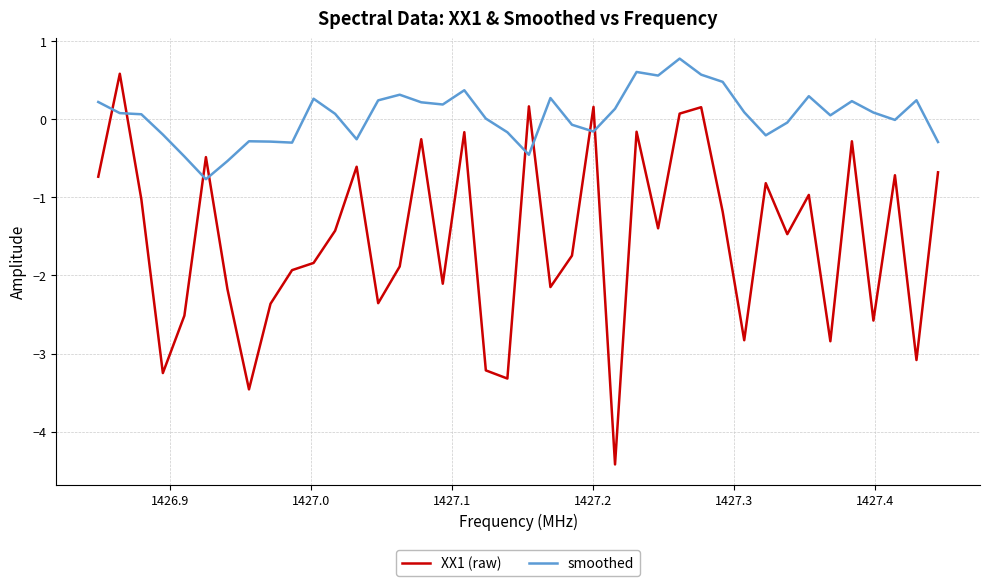

True or false: smoothed and XX1 (raw) cross at least once.

True